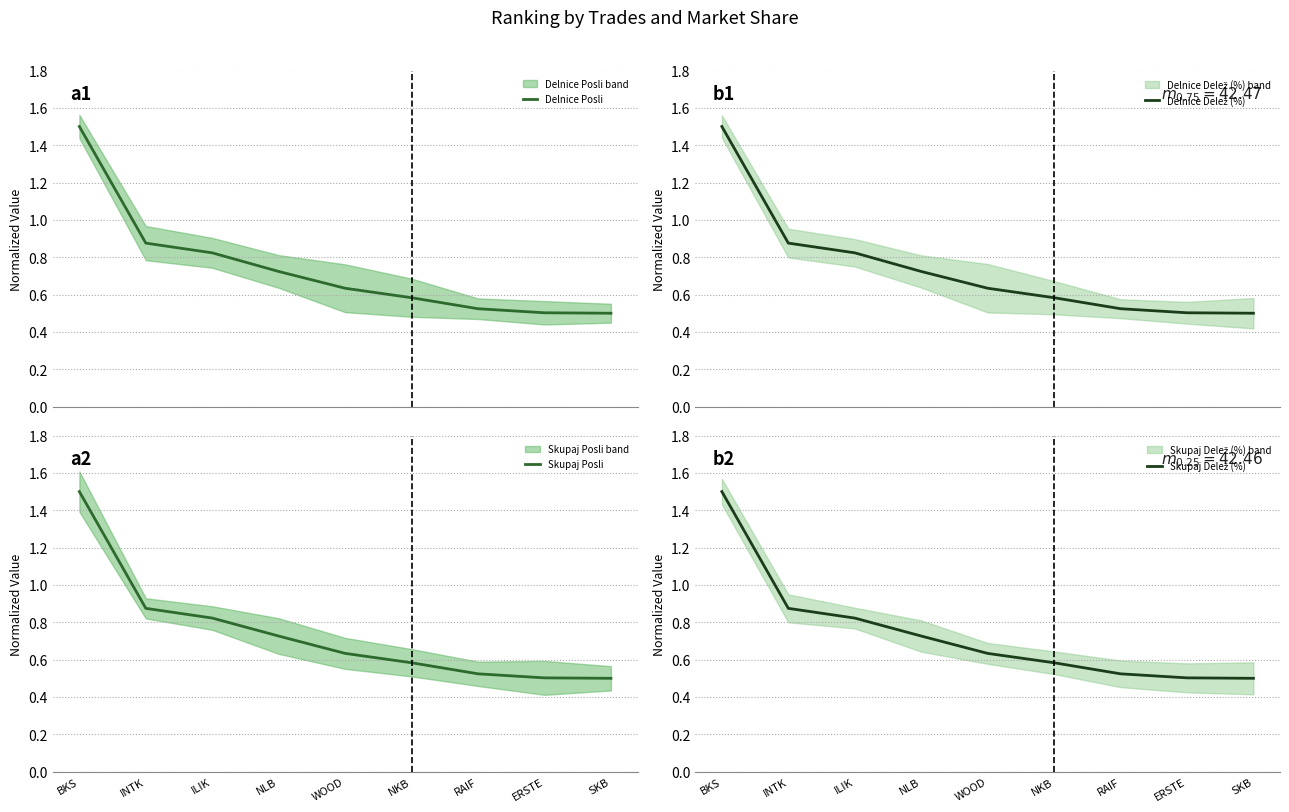

At how many categories does at least one series exceed 1?

1